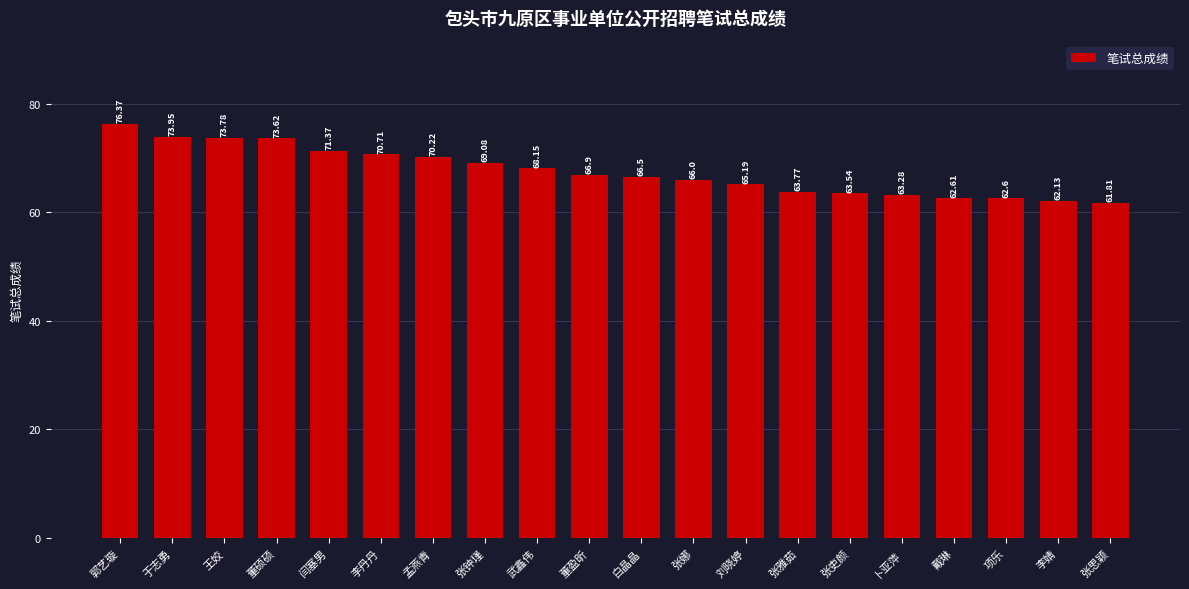

True or false: the data shows 69.1 at 张钟瑾.

True